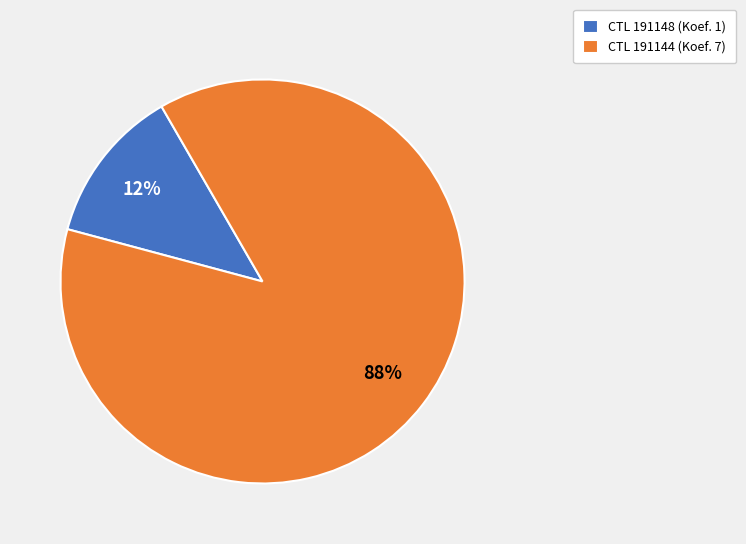

Is the sum of CTL 191148 (Koef. 1) and CTL 191144 (Koef. 7) greater than half?

Yes